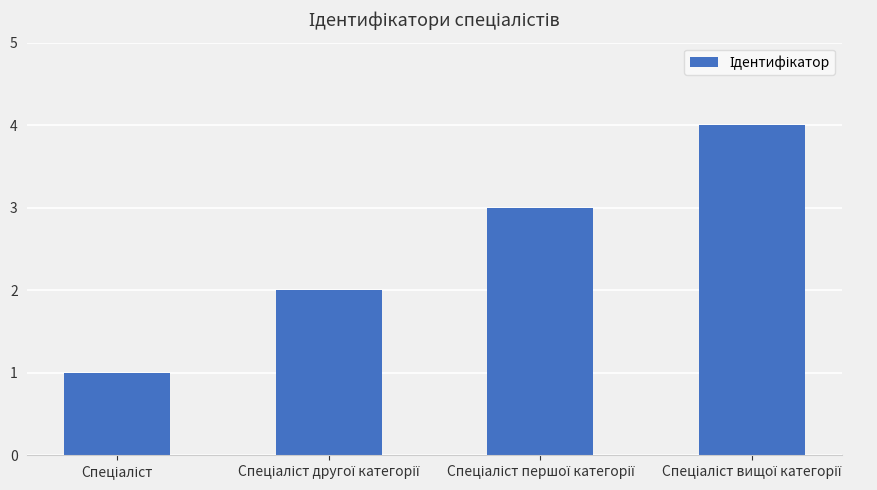

What is the smallest value displayed?

1